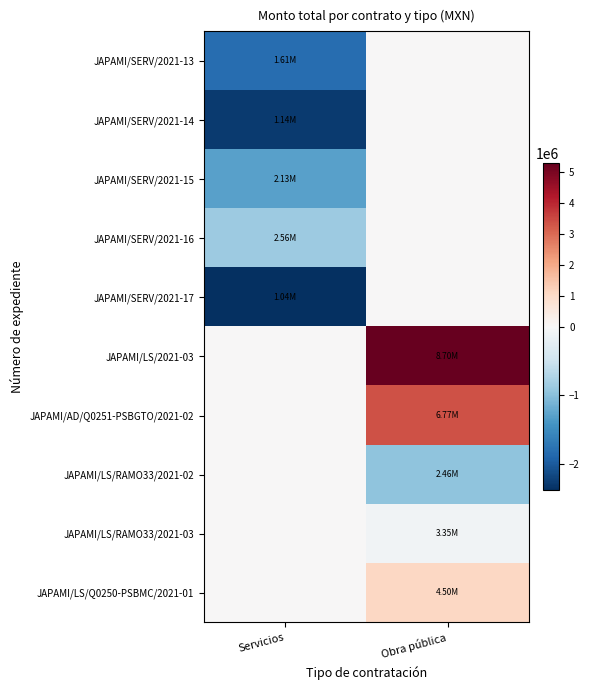

Which label corresponds to the smallest value in the chart?

Servicios